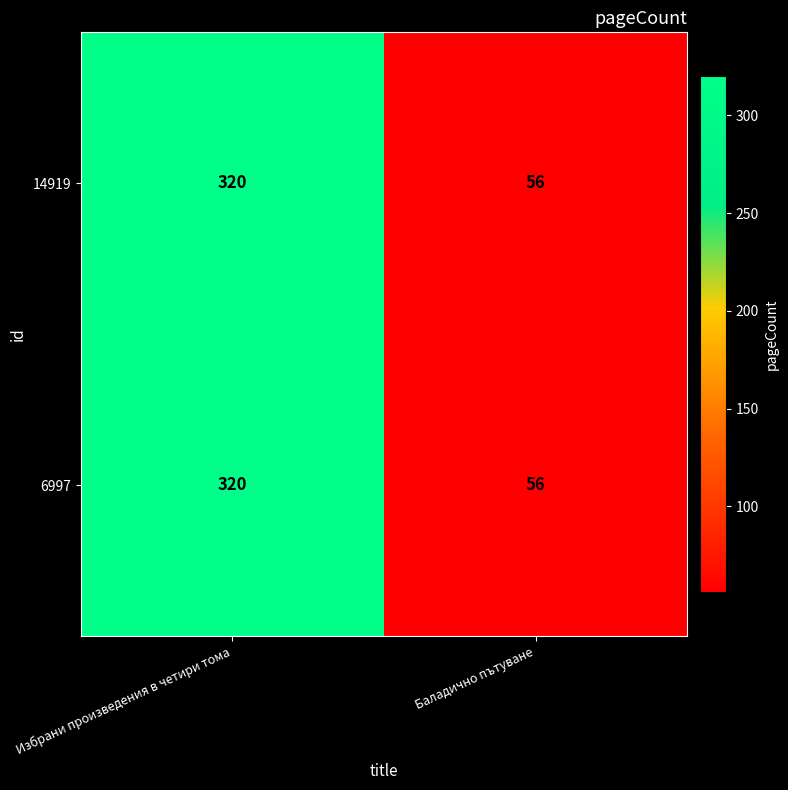

What is the total value across all series at Баладично пътуване?

112